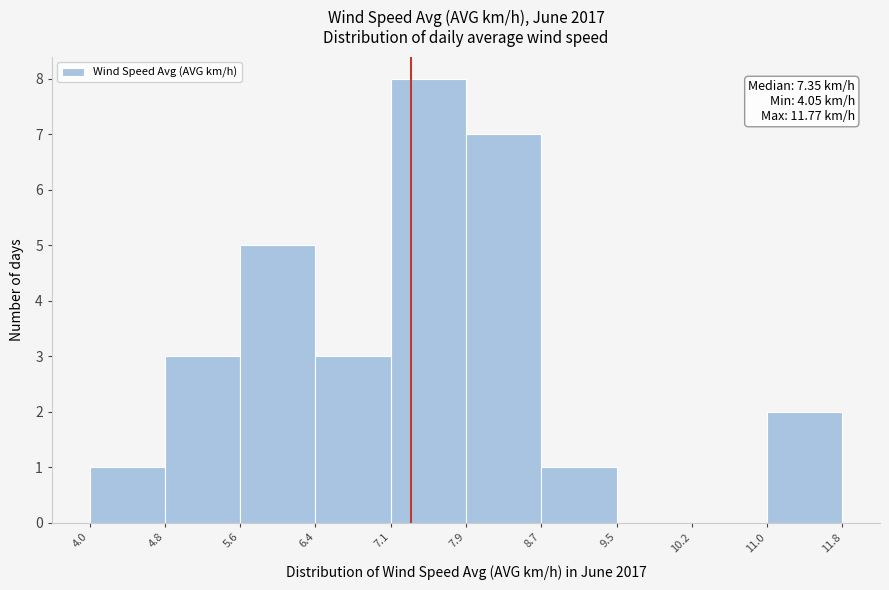

Over which range of the x-axis is the bar tallest?

7.1 to 7.9